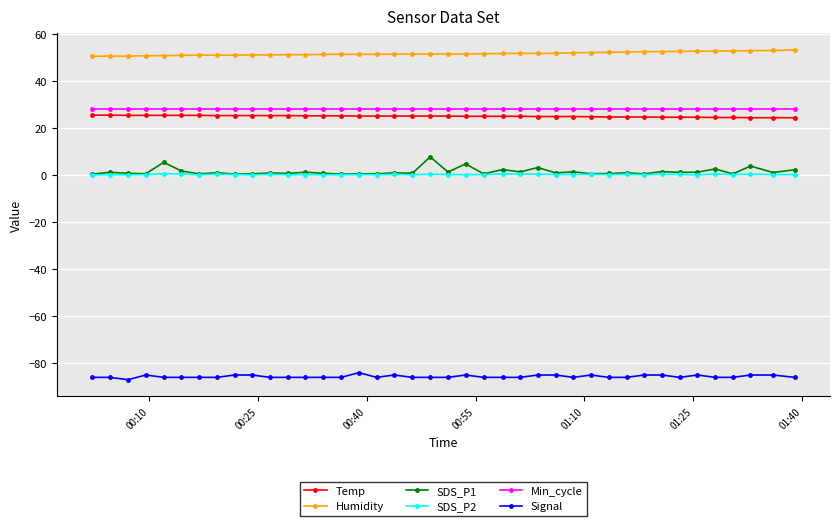

What is the minimum value shown in the chart?

-87.0